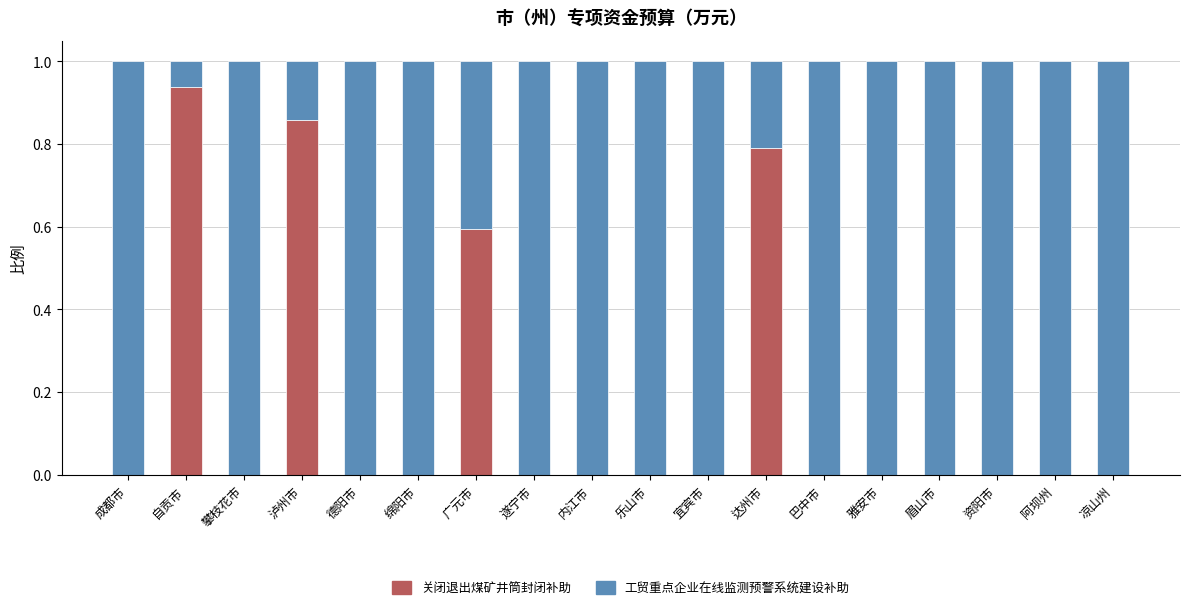

The 关闭退出煤矿井筒封闭补助 series shows 0.6 at 攀枝花市. True or false?

False